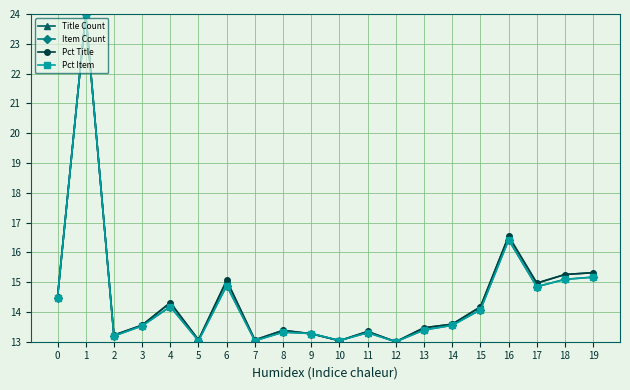

Where is the first local maximum for Title Count?

1